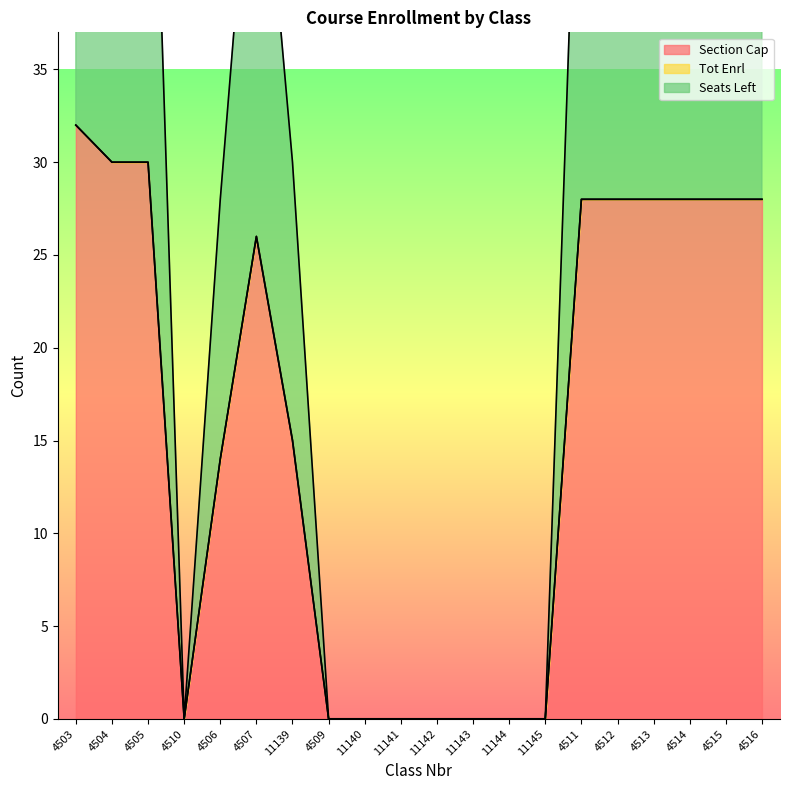

True or false: Seats Left and Section Cap cross at least once.

False